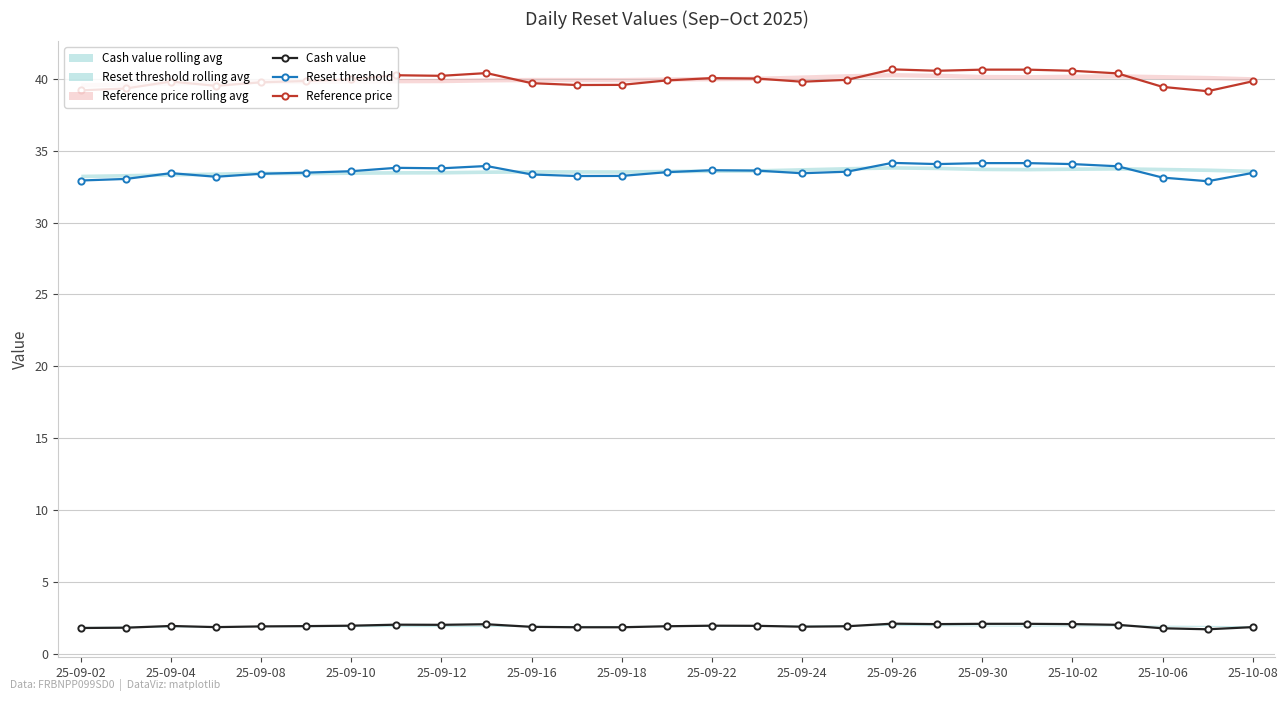

At how many categories does at least one series exceed 28?

27